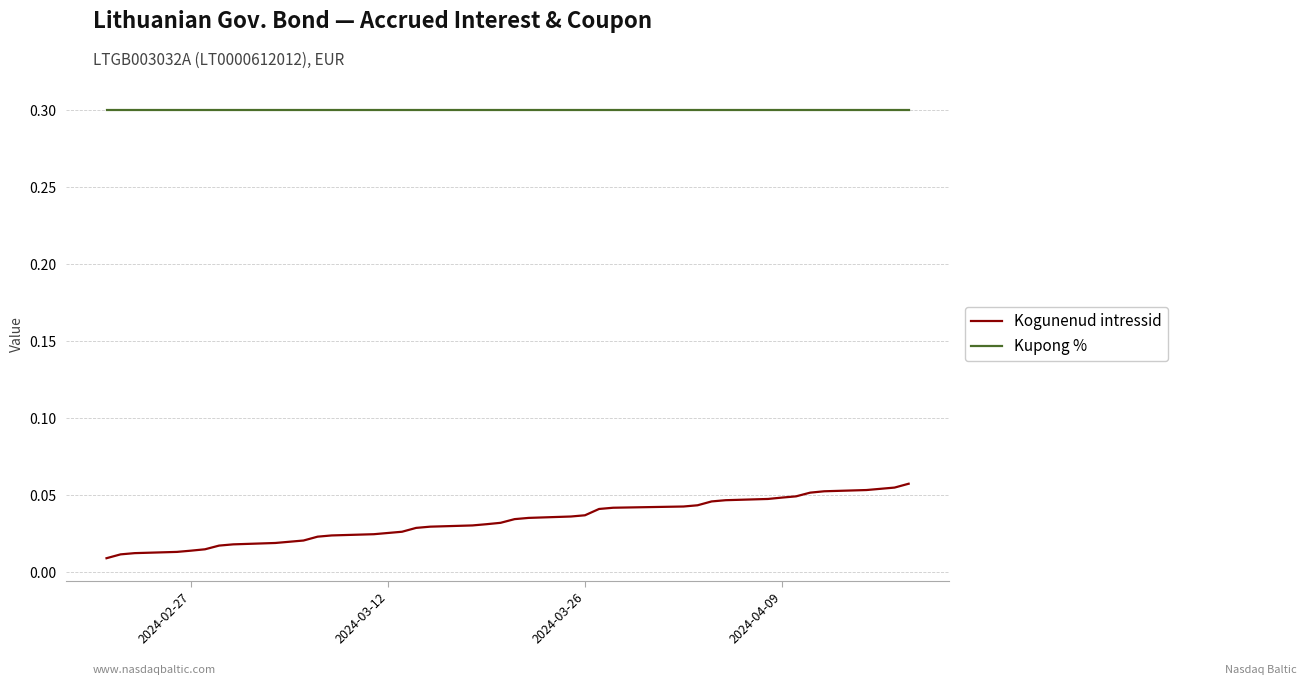

What is the greatest value displayed?

0.3